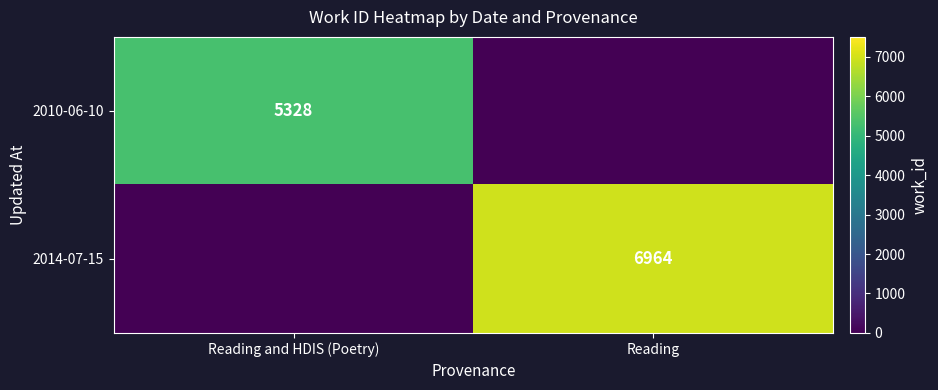

Is it true that 2014-07-15 equals 6964 at Reading?

True